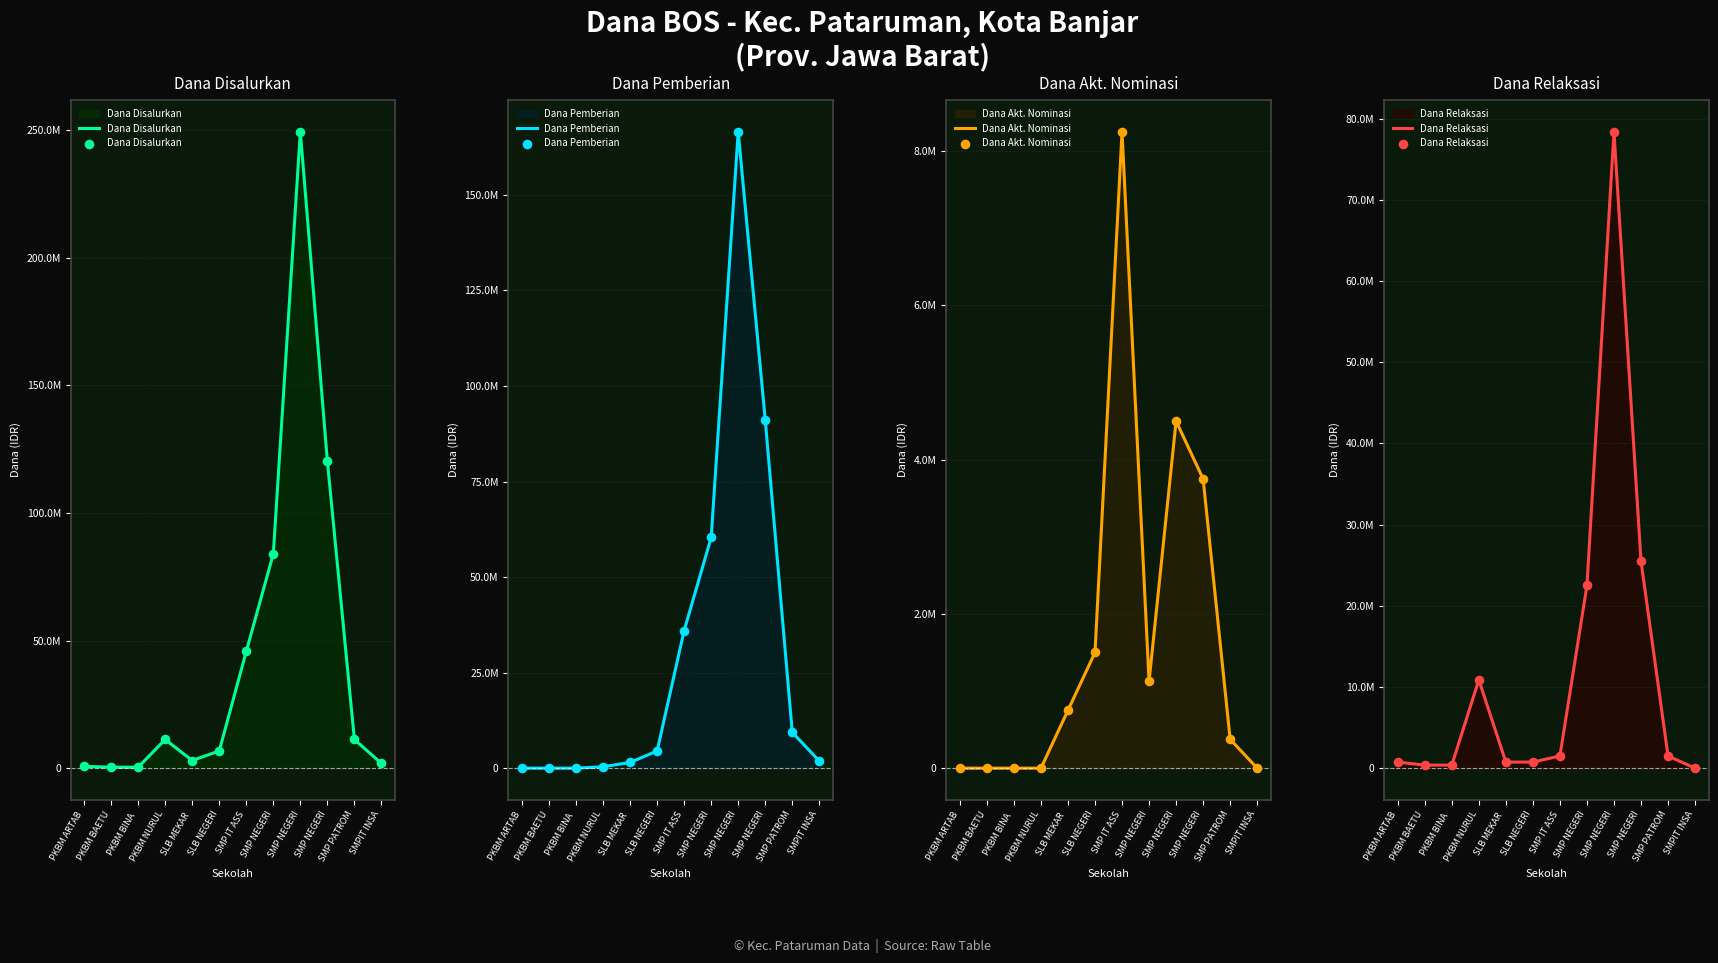

At which category is the sum across all series the highest?

SMP NEGERI